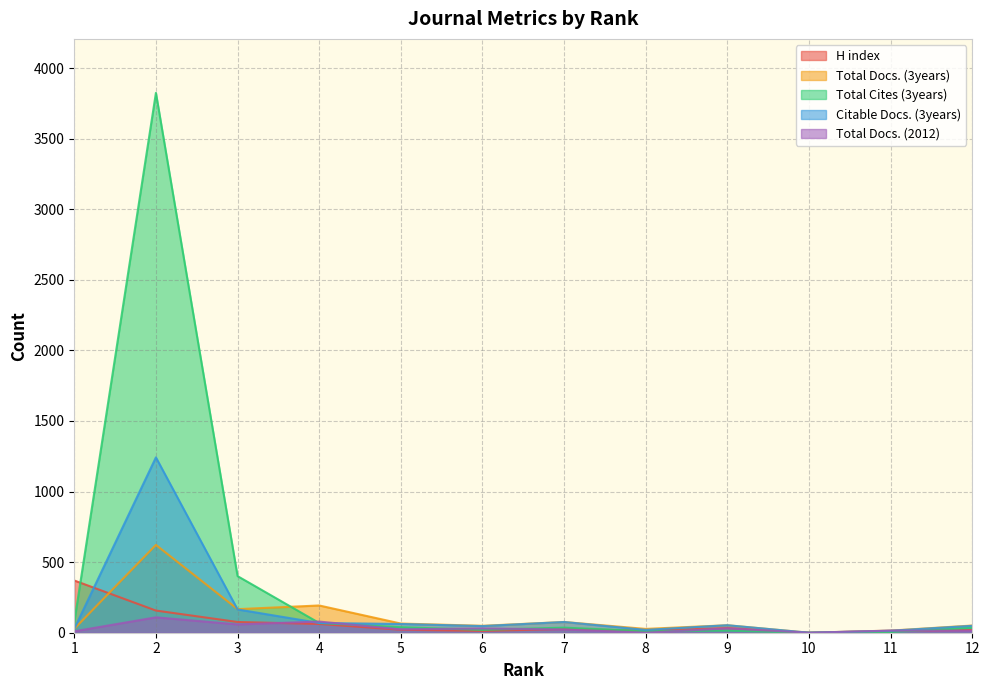

How many values in the Citable Docs. (3years) series are below 53?

6